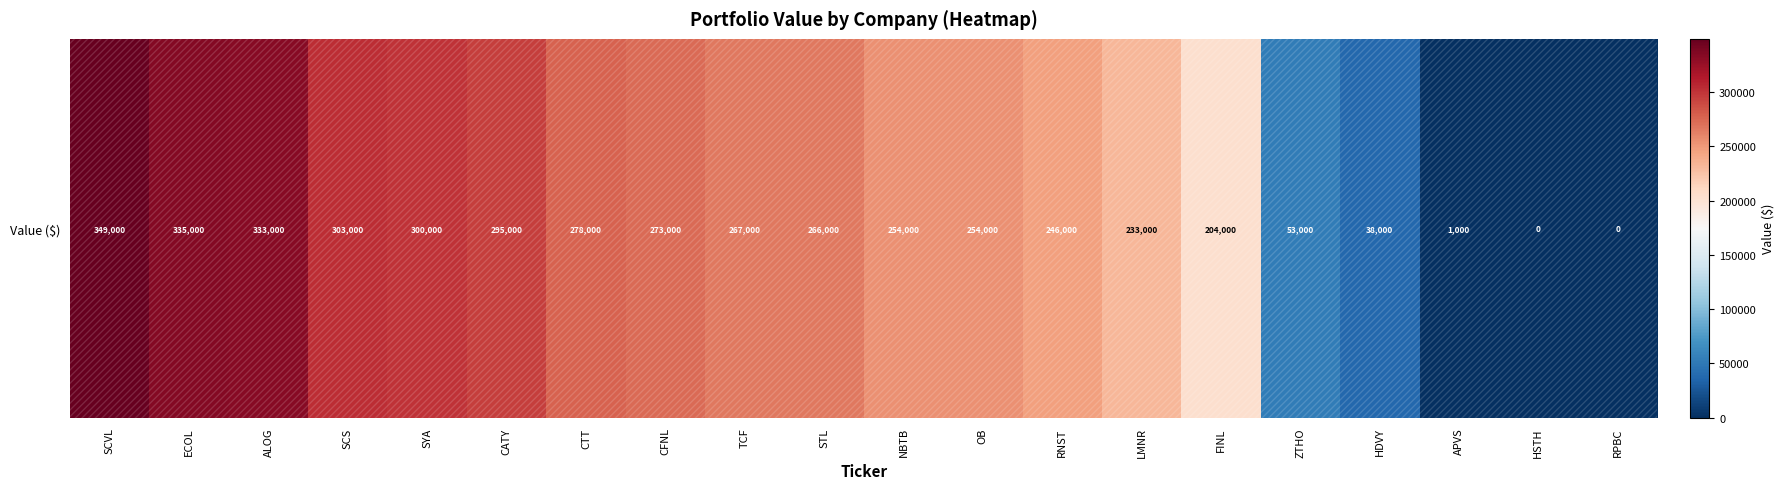

How many values are above zero?

18